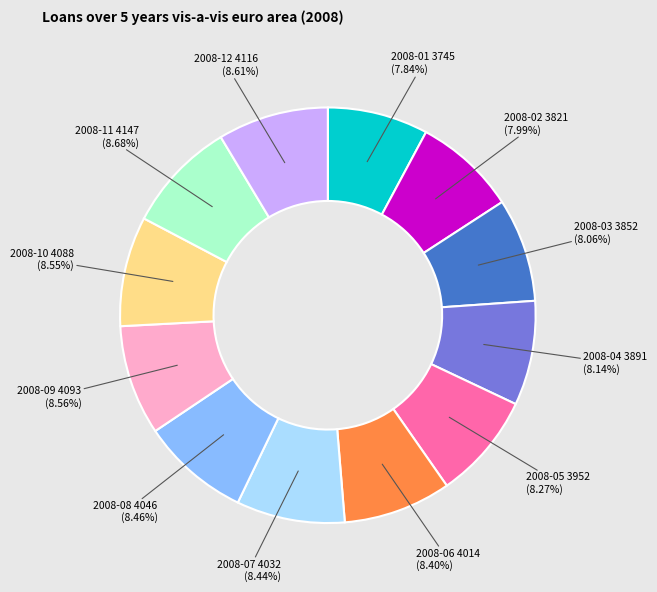

Is there a majority slice in this chart?

No